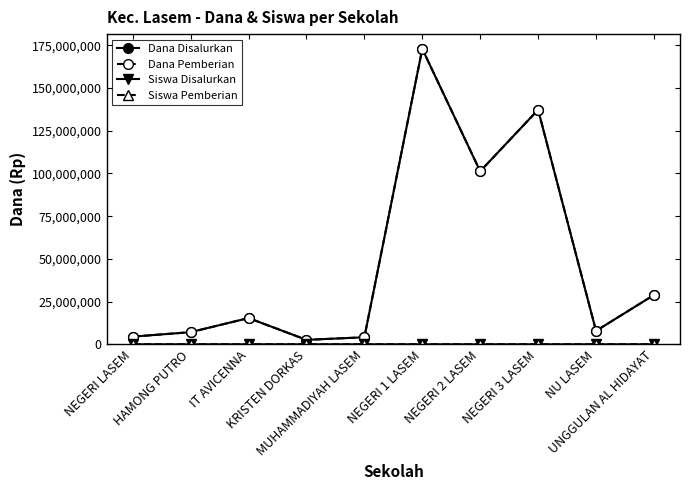

Reading right to left, what are all the values shown in this chart?

Dana Disalurkan: UNGGULAN AL HIDAYAT=28875000	NU LASEM=7875000	NEGERI 3 LASEM=137250000	NEGERI 2 LASEM=101250000	NEGERI 1 LASEM=172875000	MUHAMMADIYAH LASEM=4125000	KRISTEN DORKAS=2625000	IT AVICENNA=15375000	HAMONG PUTRO=7125000	NEGERI LASEM=4500000
Dana Pemberian: UNGGULAN AL HIDAYAT=28875000	NU LASEM=7875000	NEGERI 3 LASEM=137250000	NEGERI 2 LASEM=101250000	NEGERI 1 LASEM=172875000	MUHAMMADIYAH LASEM=4125000	KRISTEN DORKAS=2625000	IT AVICENNA=15375000	HAMONG PUTRO=7125000	NEGERI LASEM=4500000
Siswa Disalurkan: UNGGULAN AL HIDAYAT=42	NU LASEM=14	NEGERI 3 LASEM=232	NEGERI 2 LASEM=176	NEGERI 1 LASEM=273	MUHAMMADIYAH LASEM=6	KRISTEN DORKAS=4	IT AVICENNA=23	HAMONG PUTRO=12	NEGERI LASEM=11
Siswa Pemberian: UNGGULAN AL HIDAYAT=42	NU LASEM=14	NEGERI 3 LASEM=232	NEGERI 2 LASEM=176	NEGERI 1 LASEM=273	MUHAMMADIYAH LASEM=6	KRISTEN DORKAS=4	IT AVICENNA=23	HAMONG PUTRO=12	NEGERI LASEM=11